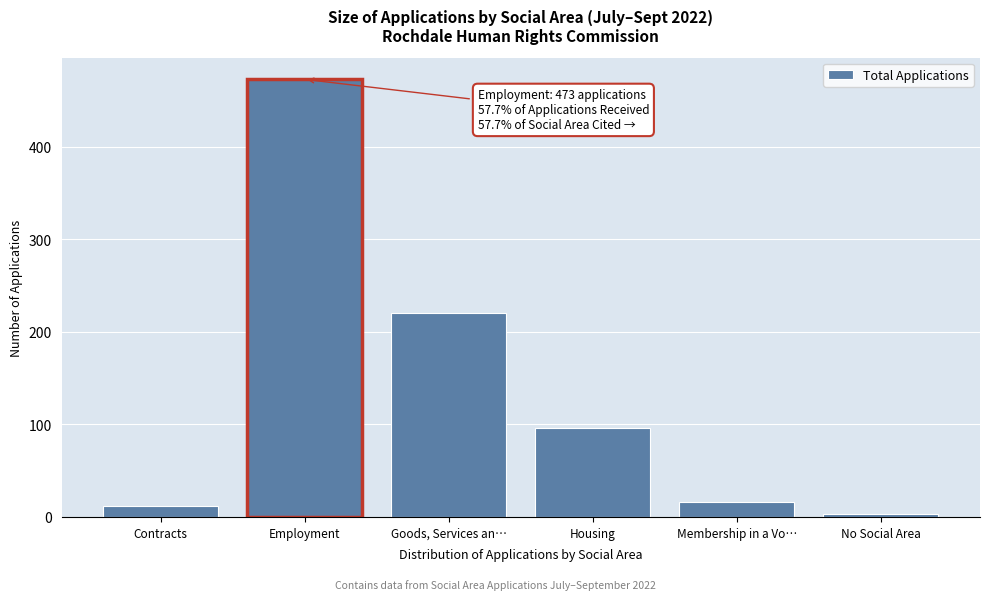

Reading left to right, transcribe all the data shown in this chart.

12	473	220	96	16	3